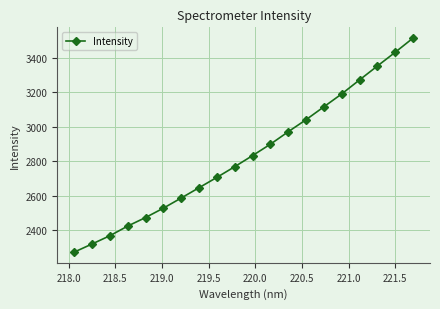

How many data points are less than 2834?

10